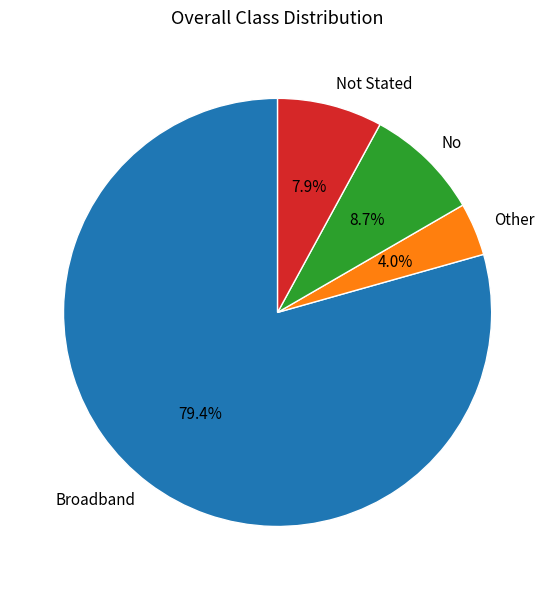

To the nearest percent, what portion does Broadband represent?

79%